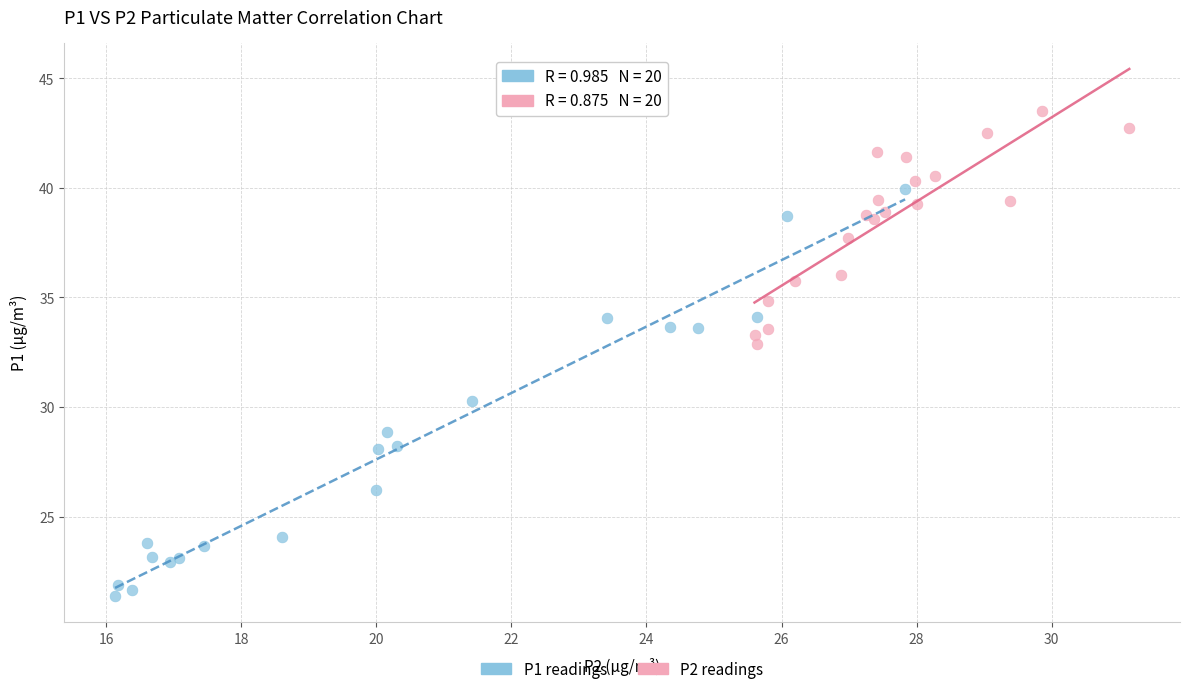

What are all the series names shown in the legend?

P1 readings, P2 readings